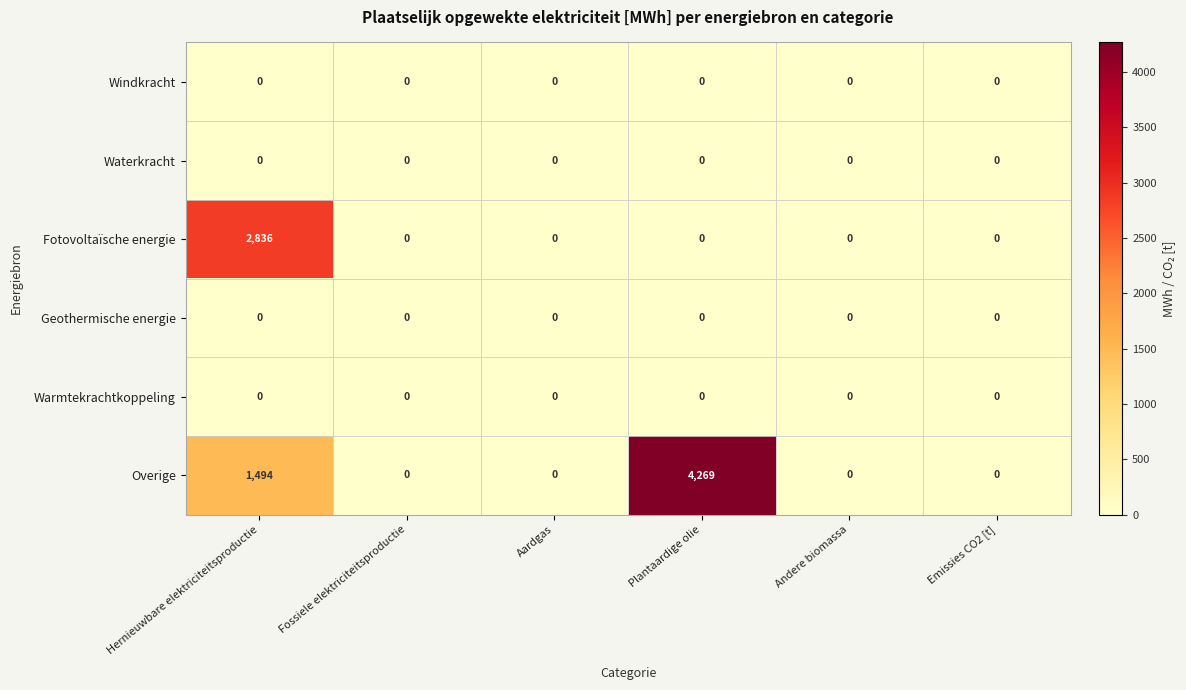

Which series changed the most between Hernieuwbare elektriciteitsproductie and Aardgas?

Fotovoltaïsche energie